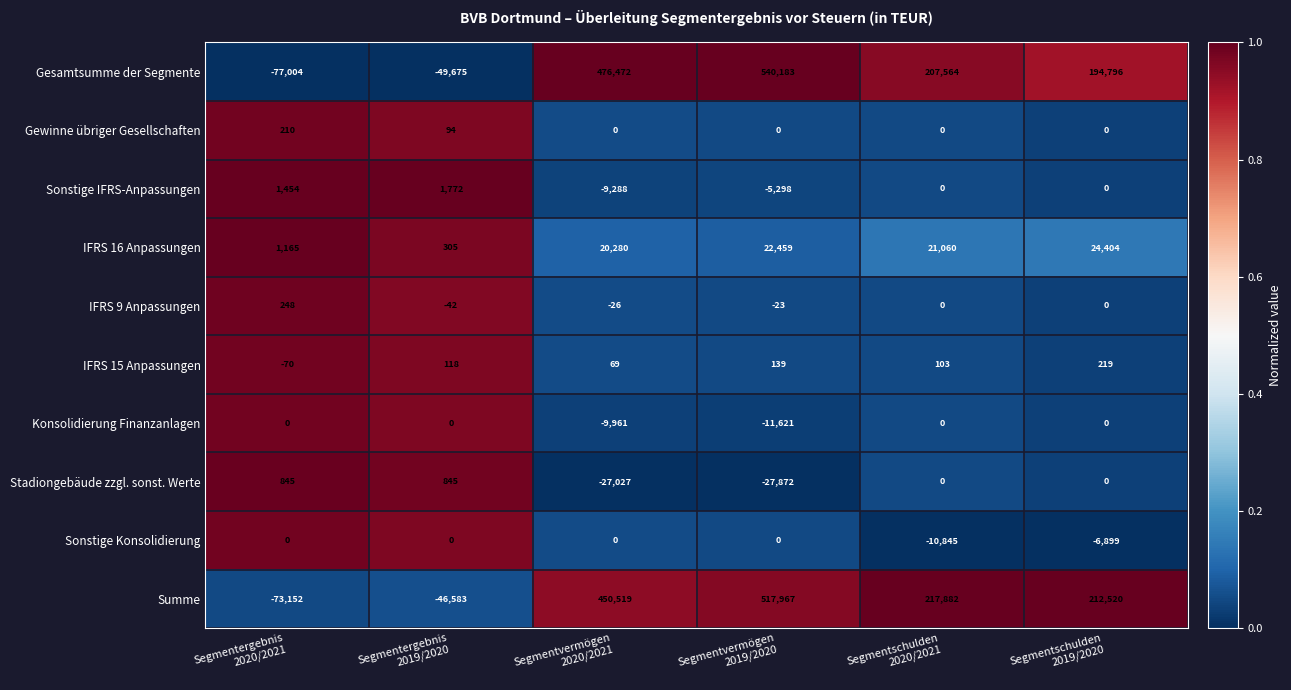

How many negative values does the Summe series have?

2